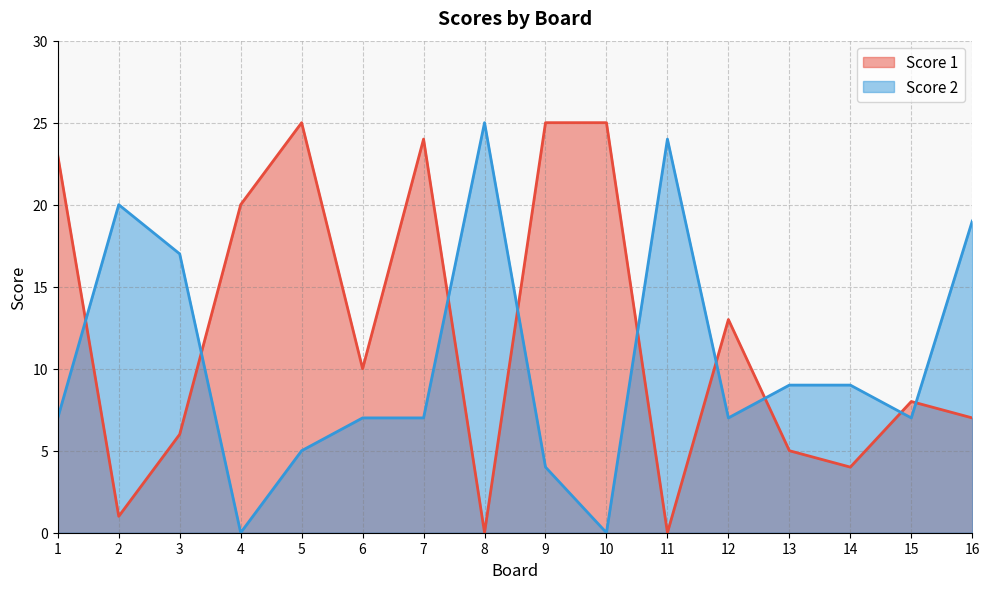

How many lines are shown in the chart?

2